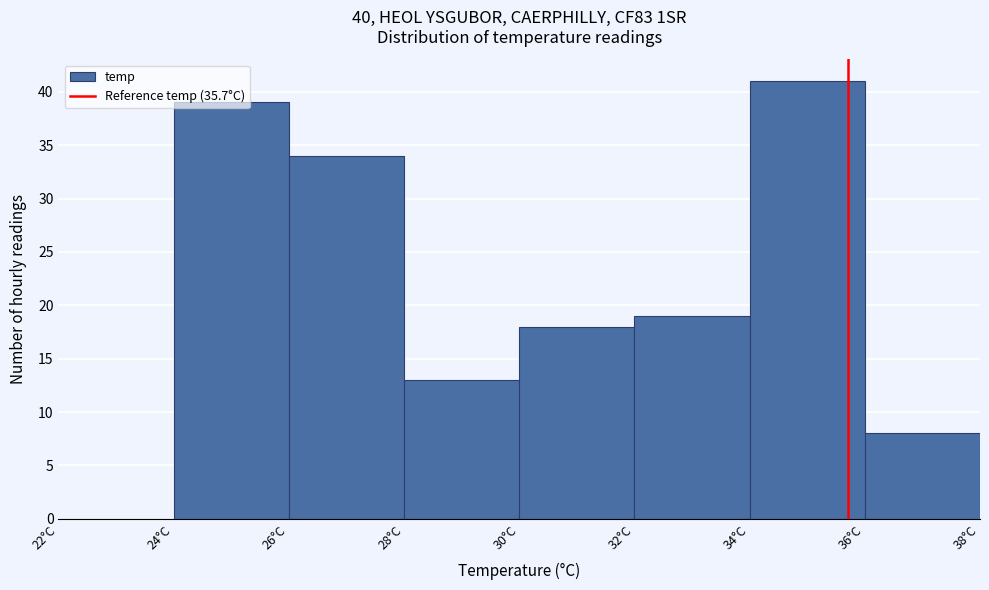

Reading left to right, list every bar in this chart as the range it spans on the x-axis followed by its height. The values are not printed on the chart, so give them approximately, as read against the axis.

22 to 24: 0
24 to 26: 39
26 to 28: 34
28 to 30: 13
30 to 32: 18
32 to 34: 19
34 to 36: 41
36 to 38: 8